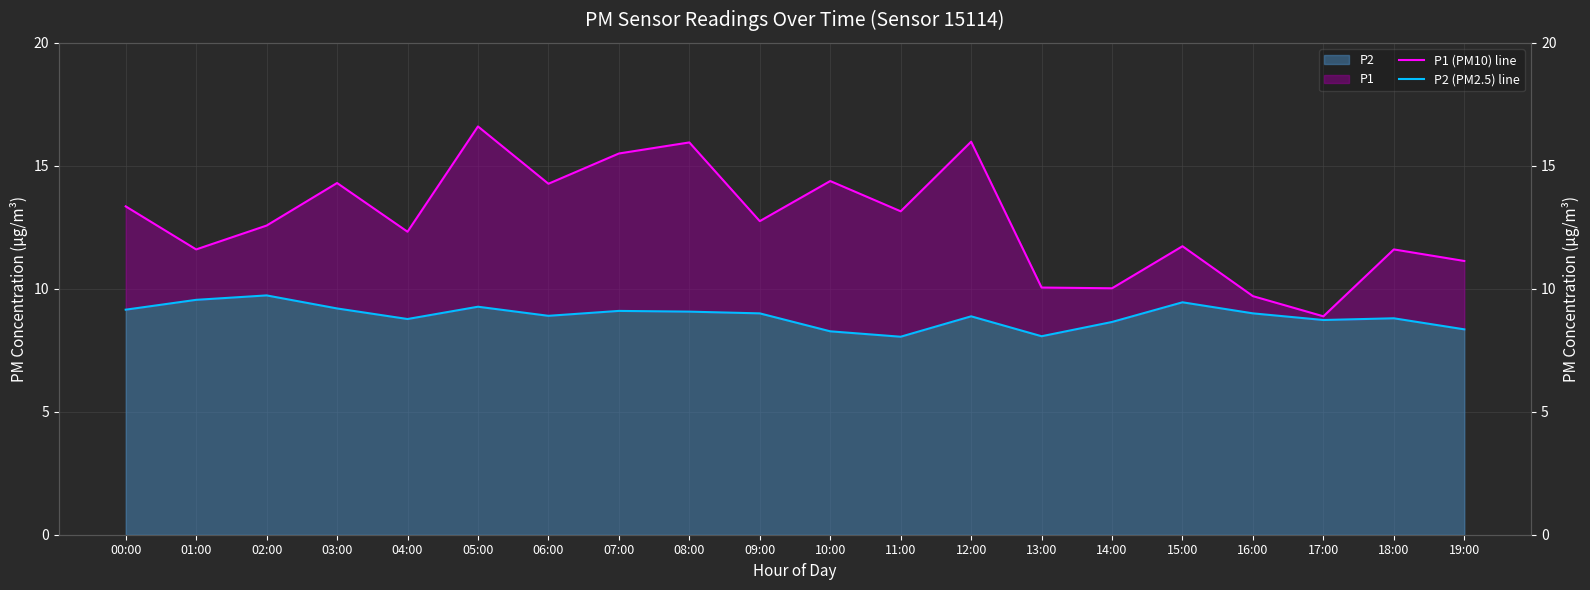

What is the approximate value of P1 (PM10) line at 14:00?

10.0